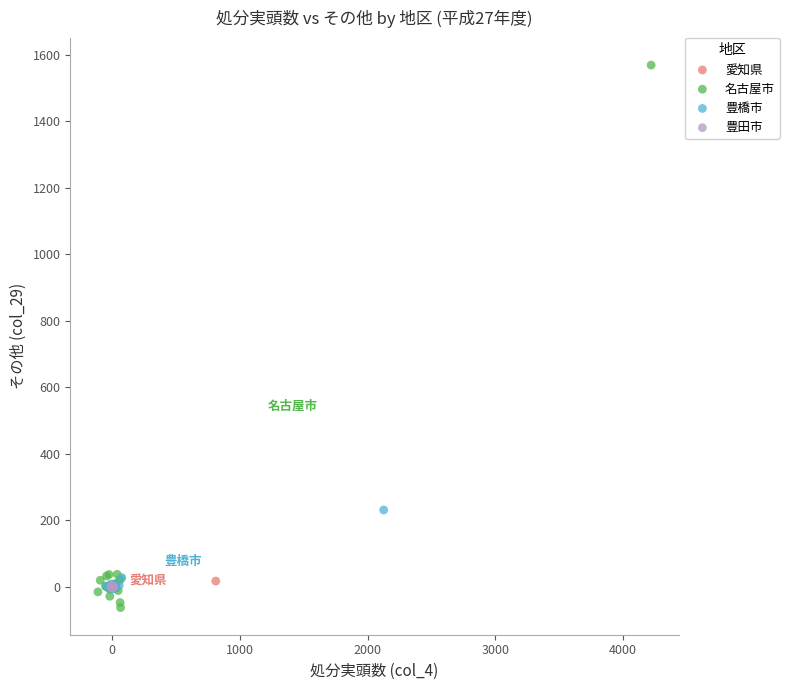

What are all the series names shown in the legend?

愛知県, 名古屋市, 豊橋市, 豊田市